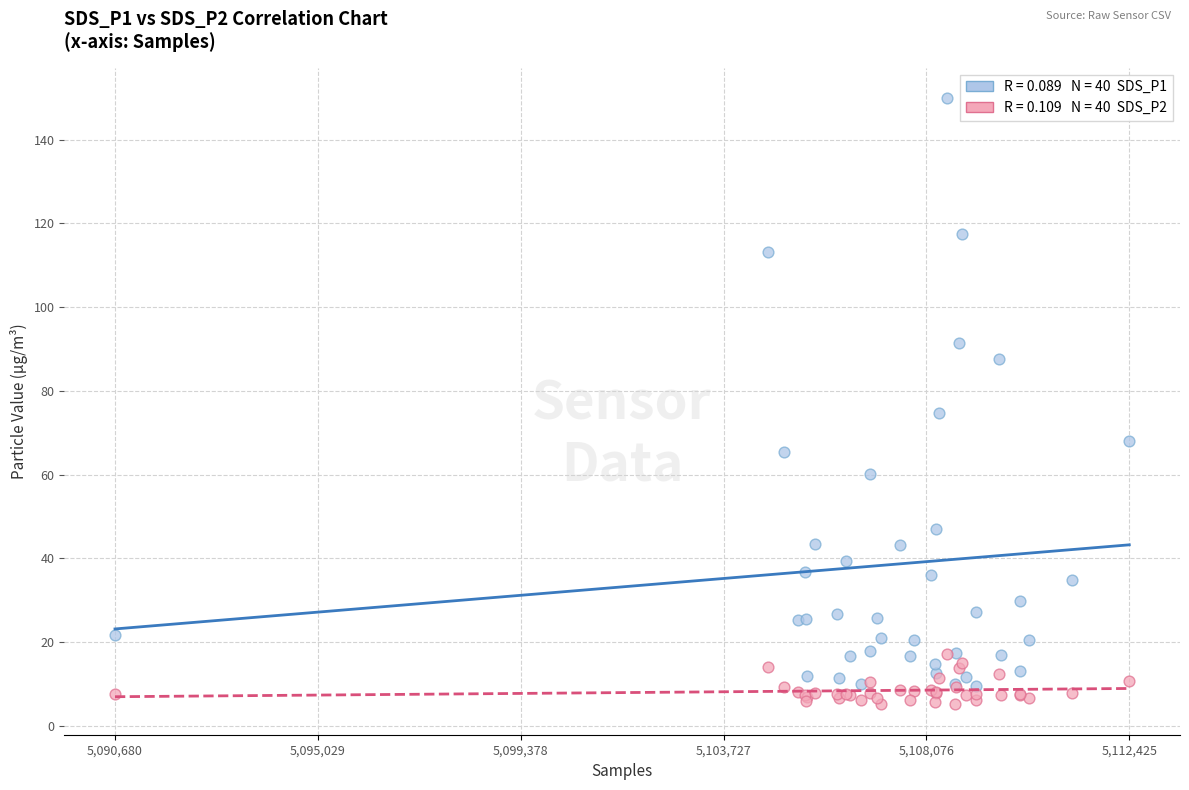

Across all series, what Y value is closest to 77?

74.7